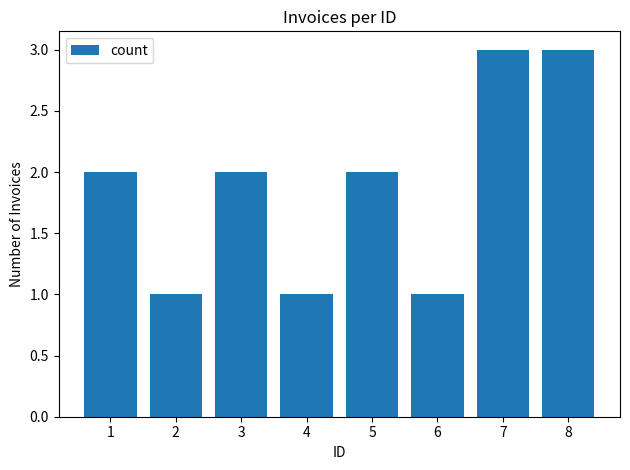

What is the value of the 6th bar from the left?

1